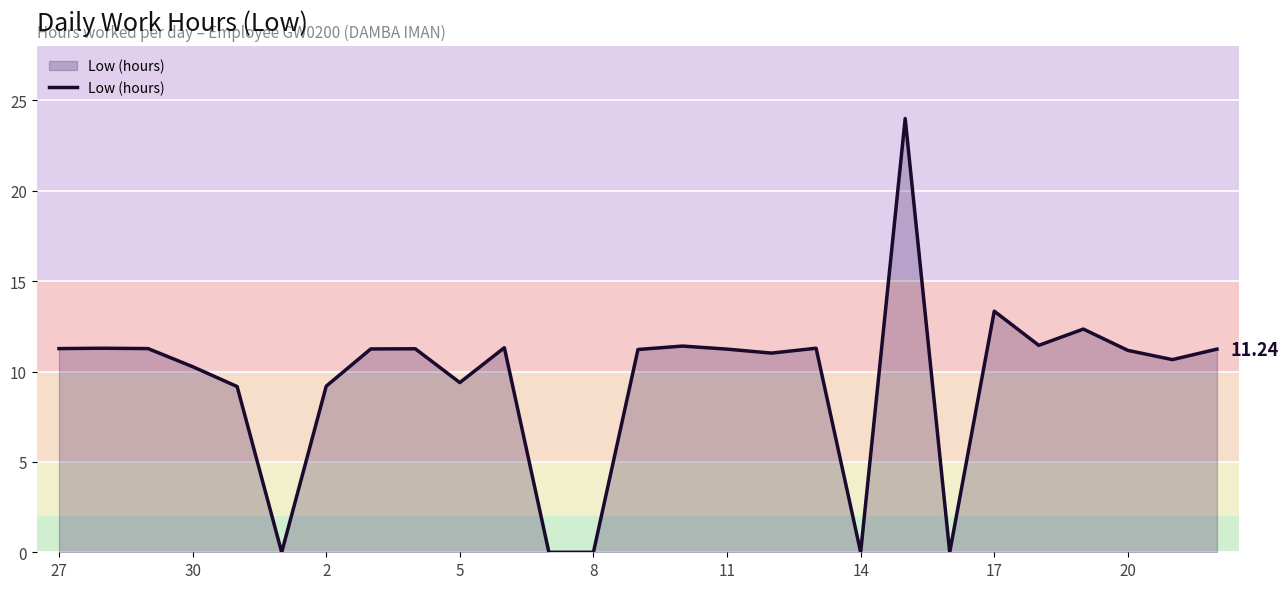

What is the difference between the maximum and minimum values?

24.0